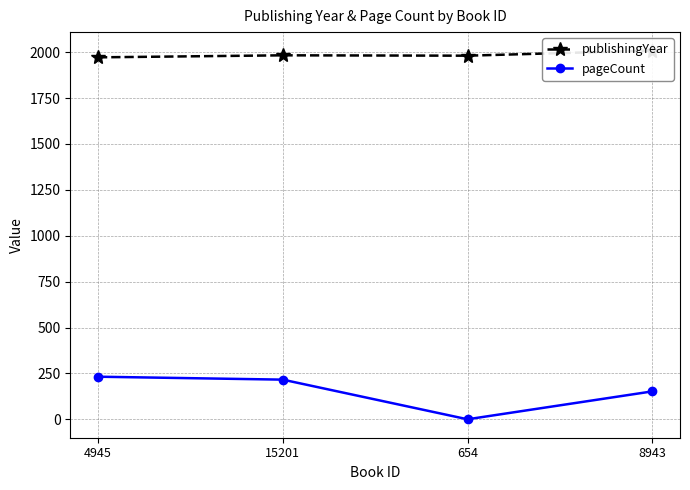

True or false: pageCount and publishingYear intersect in this chart.

False